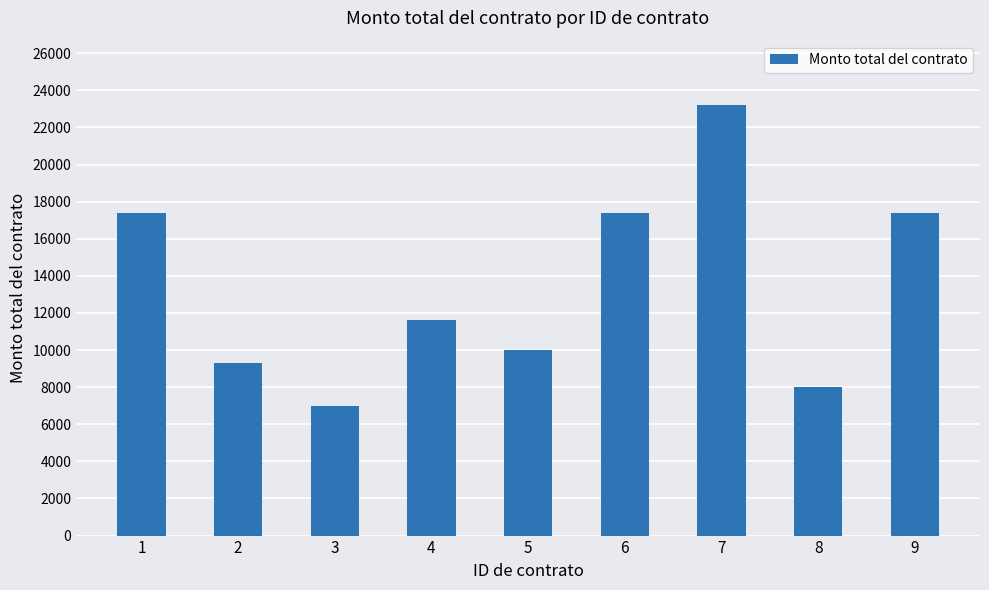

What is the value of the 1st bar from the left?

17400